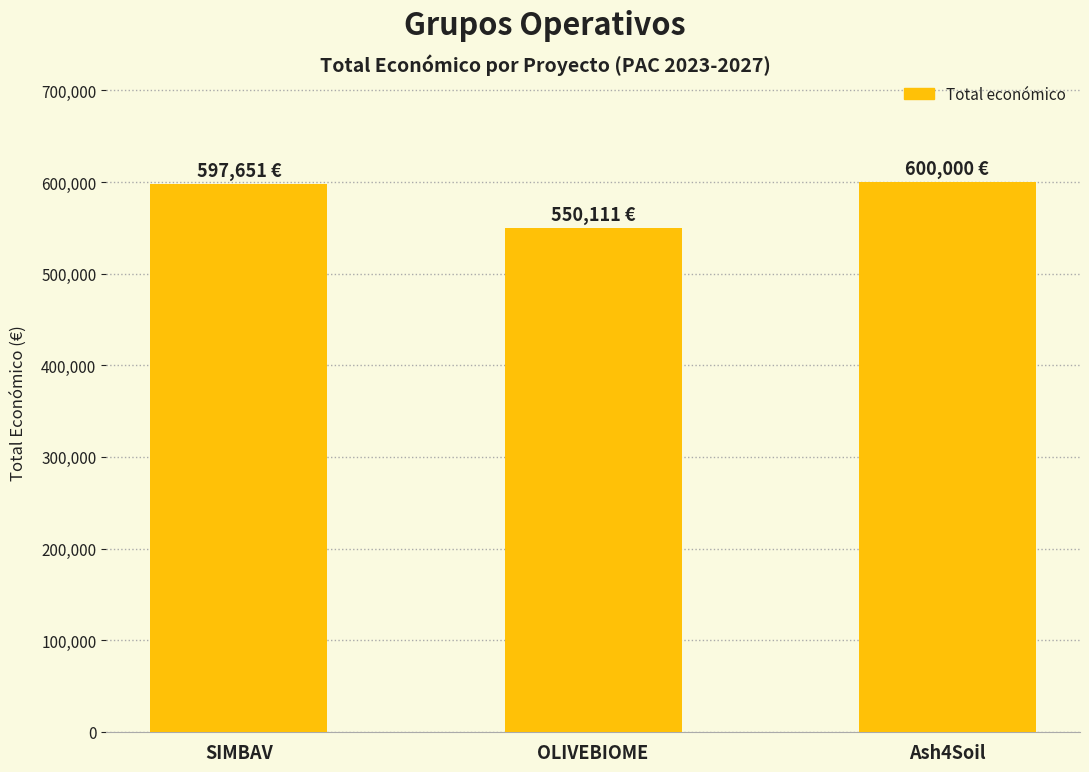

How many data points does each series have?

3